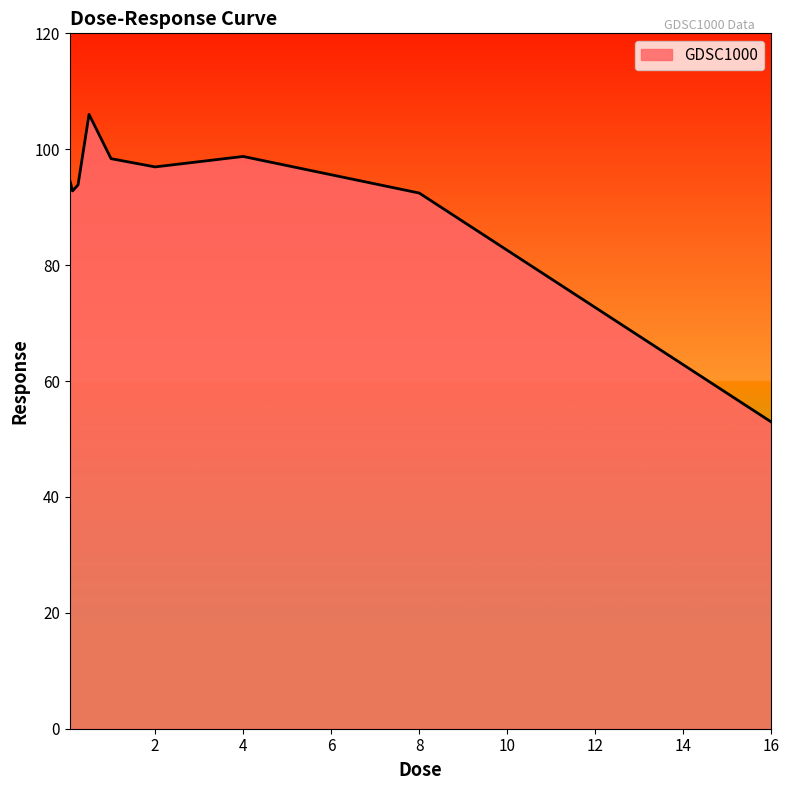

What is the difference between the maximum and minimum values?

53.1